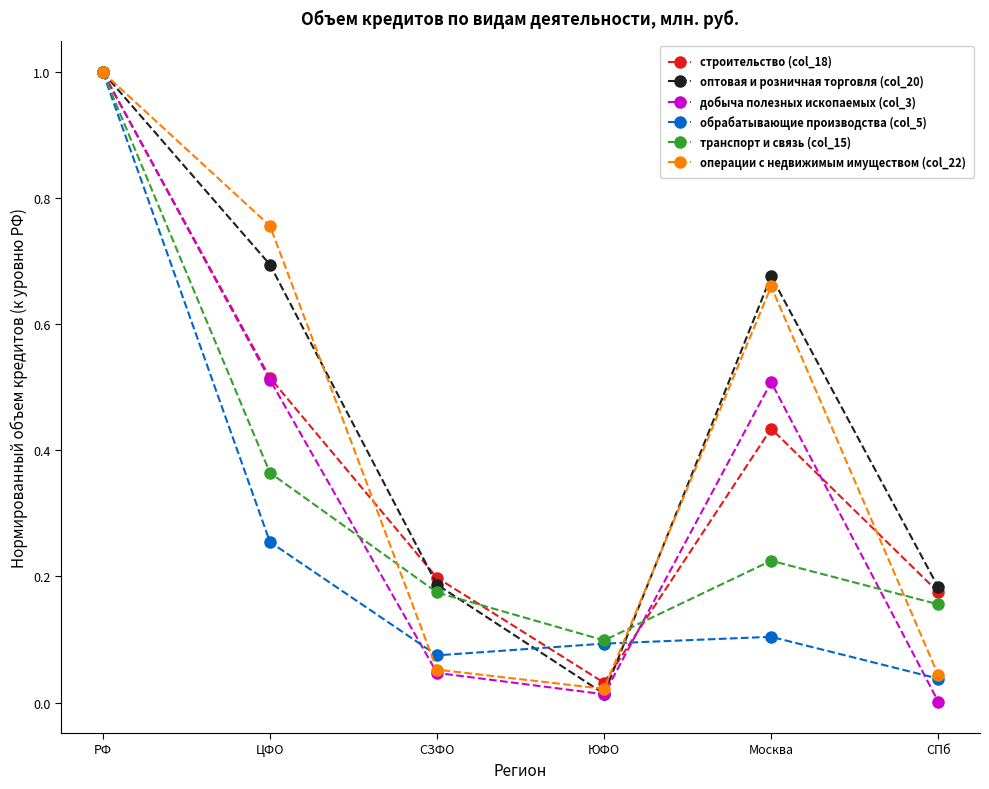

Is the value of оптовая и розничная торговля (col_20) at ЮФО greater than the value of добыча полезных ископаемых (col_3) at СЗФО?

No